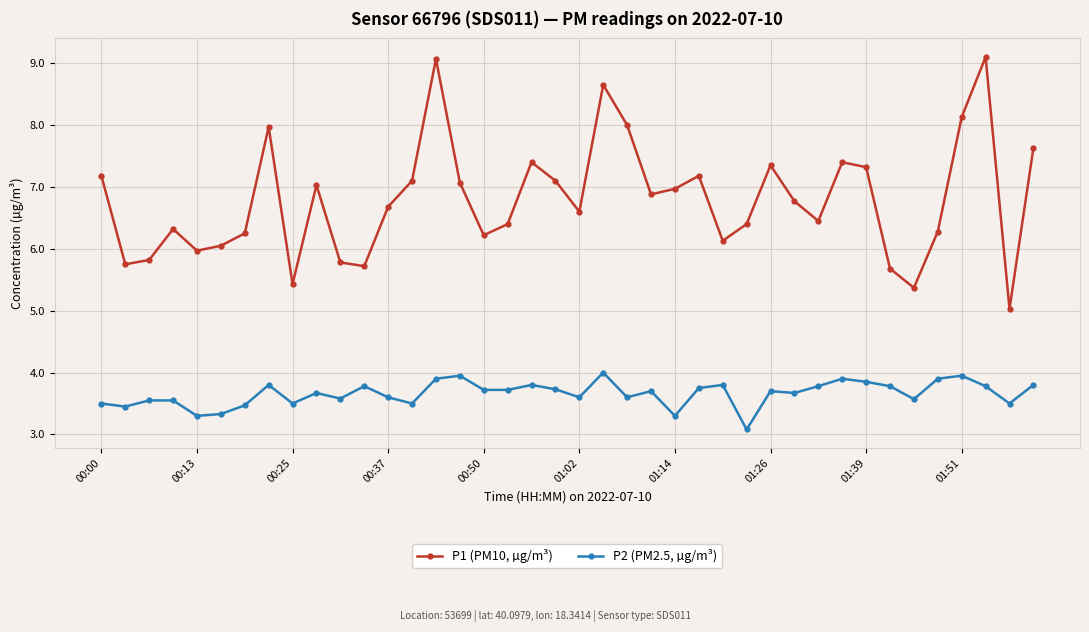

Which series has the largest total across all categories?

P1 (PM10, µg/m³)